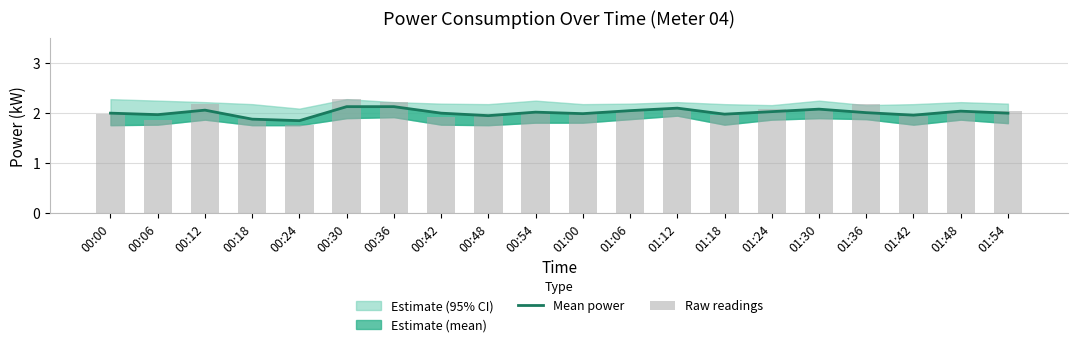

How many groups of bars are there?

20